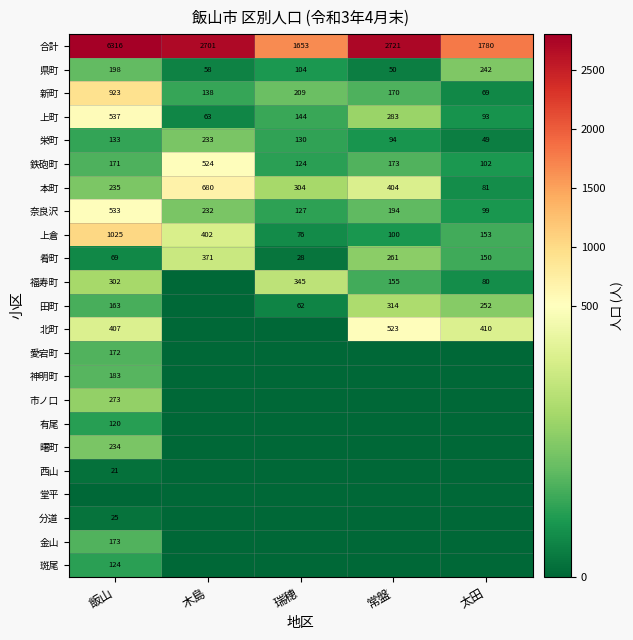

At which label does 本町 reach its minimum?

太田